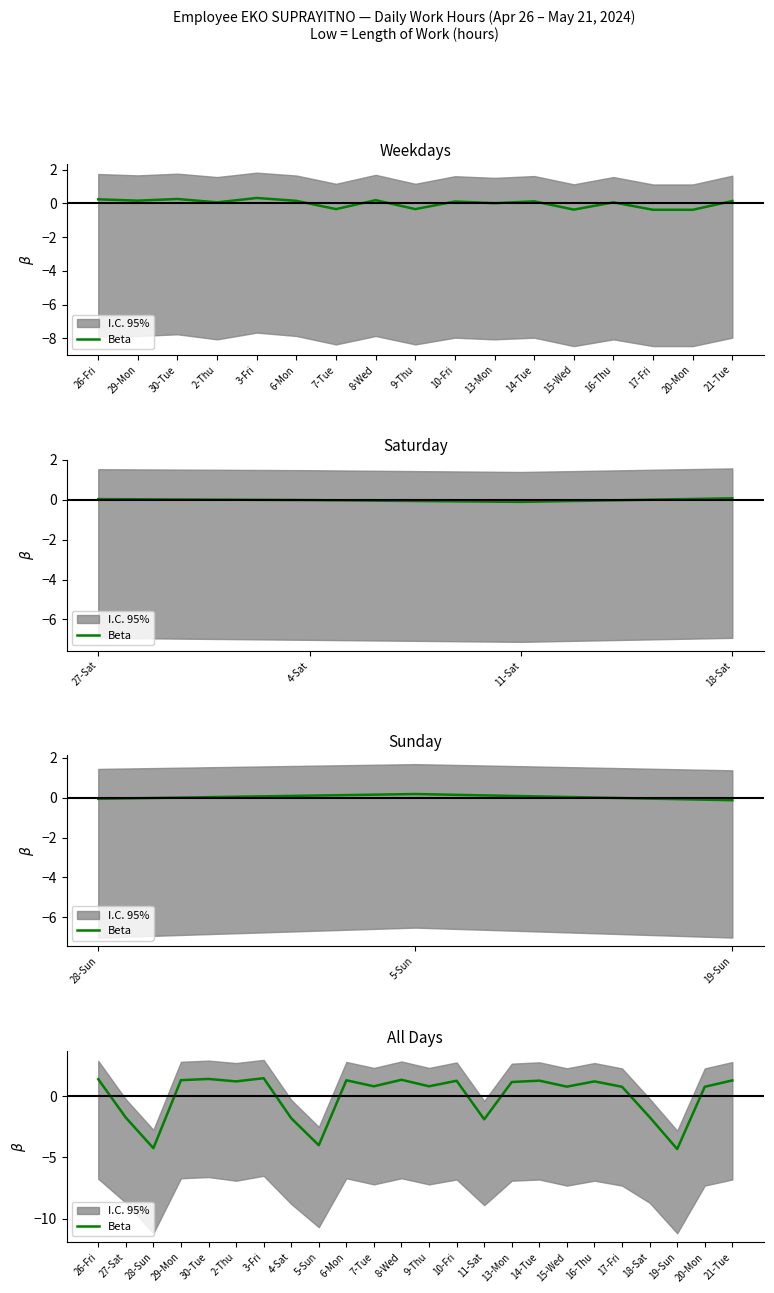

Where is the data nearest to the value -1?

18-Sat